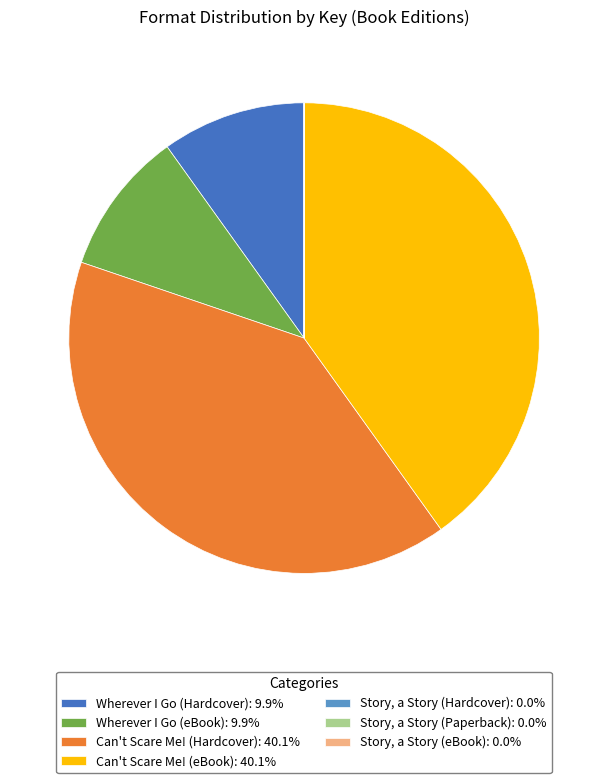

Approximately how many times larger is the value at Can't Scare Me! (Hardcover): 40.1% compared to Wherever I Go (eBook): 9.9%?

4.1